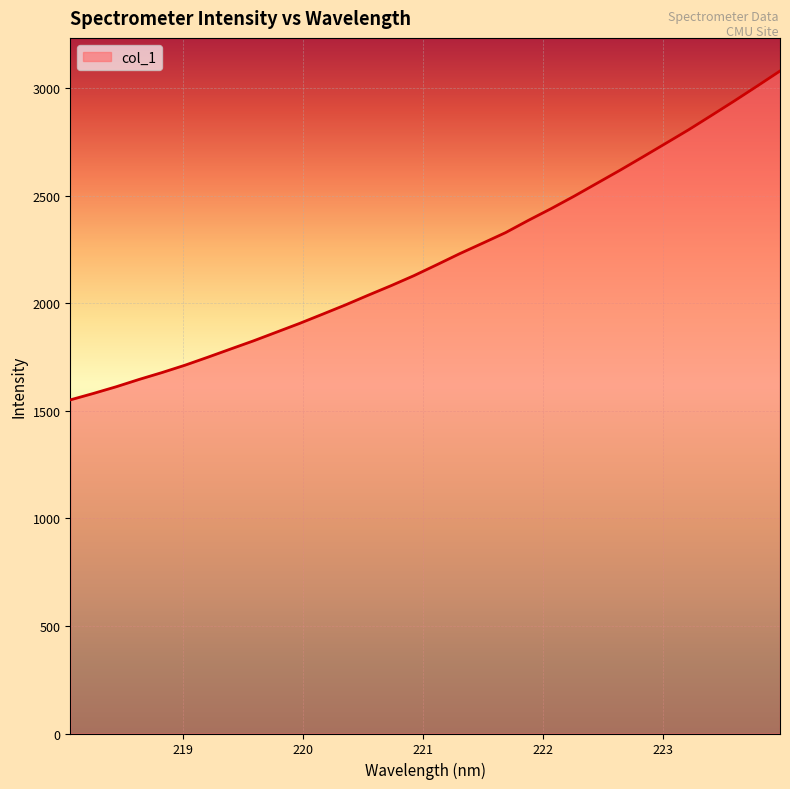

What is the maximum value shown in the chart?

3080.0